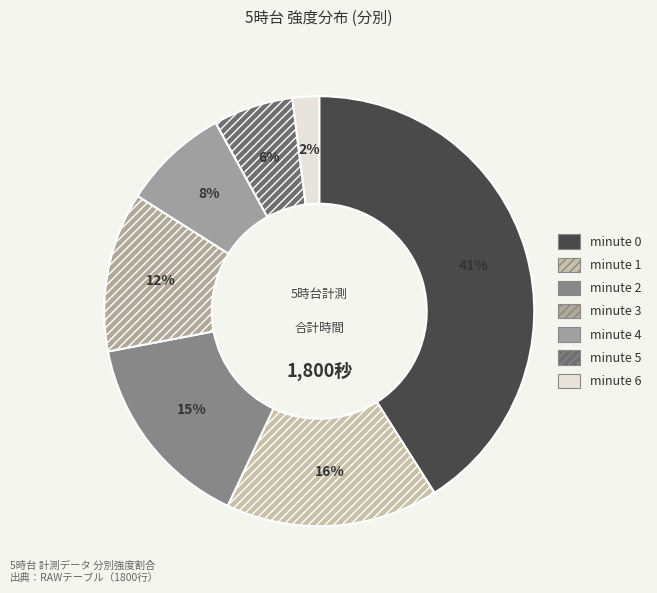

The minute 5 slice represents 6% of the pie. True or false?

True